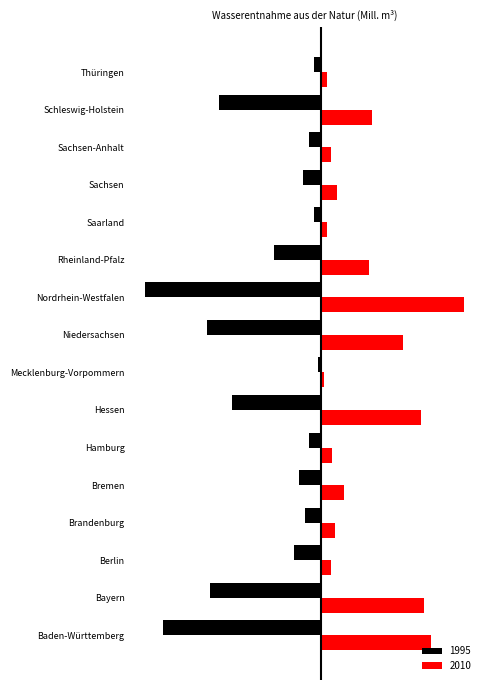

Which label corresponds to the largest value in the chart?

Nordrhein-Westfalen